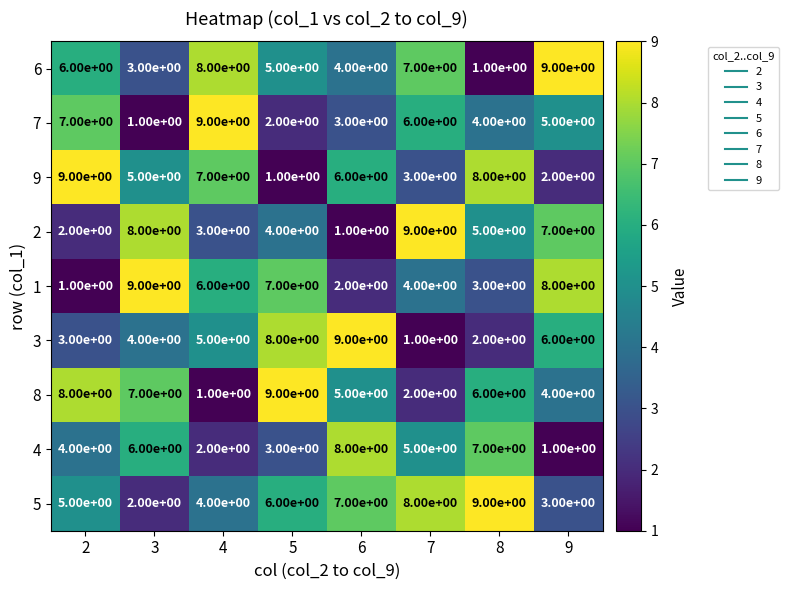

What is the sum of the 7 values at 6 and 2?

10